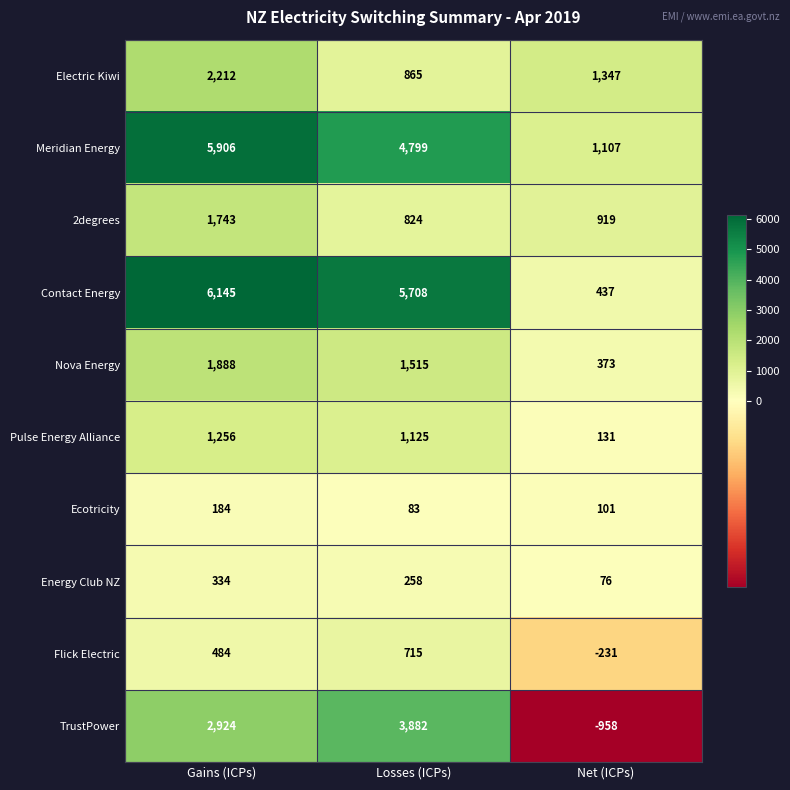

Between Gains (ICPs) and Net (ICPs), which series saw the biggest shift?

Contact Energy